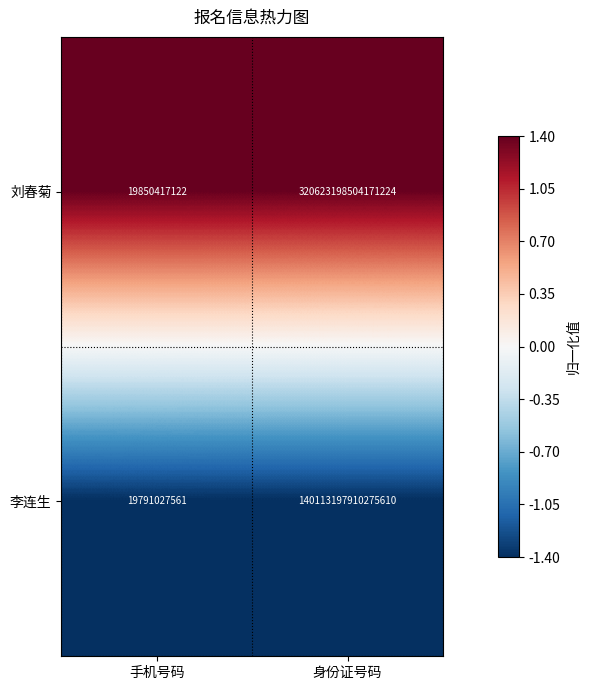

At which category is the sum across all series the highest?

身份证号码